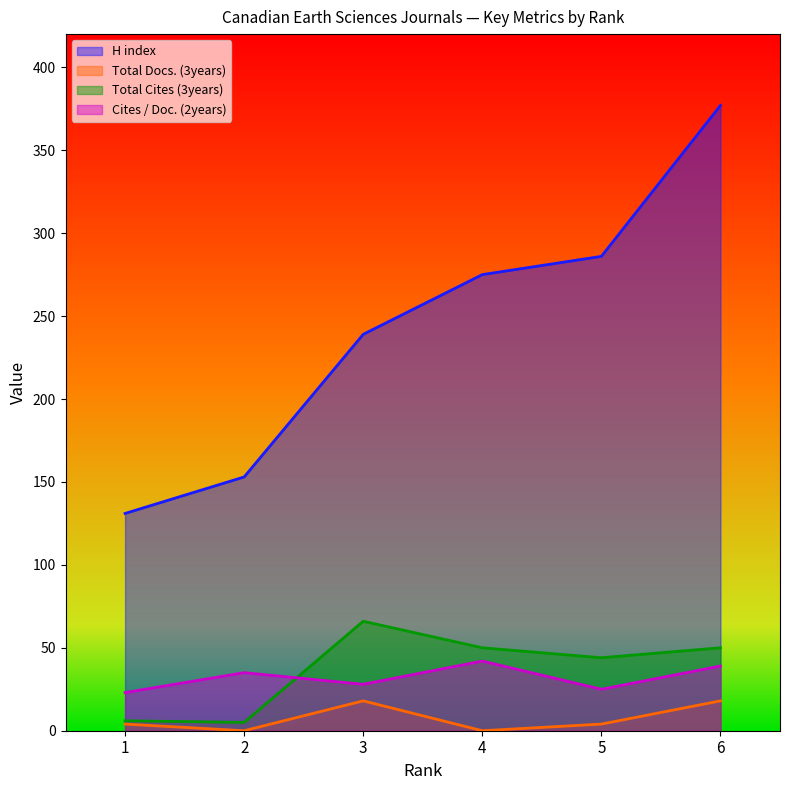

List the labels in order of Total Docs. (3years) value, smallest first.

2, 4, 1, 5, 3, 6